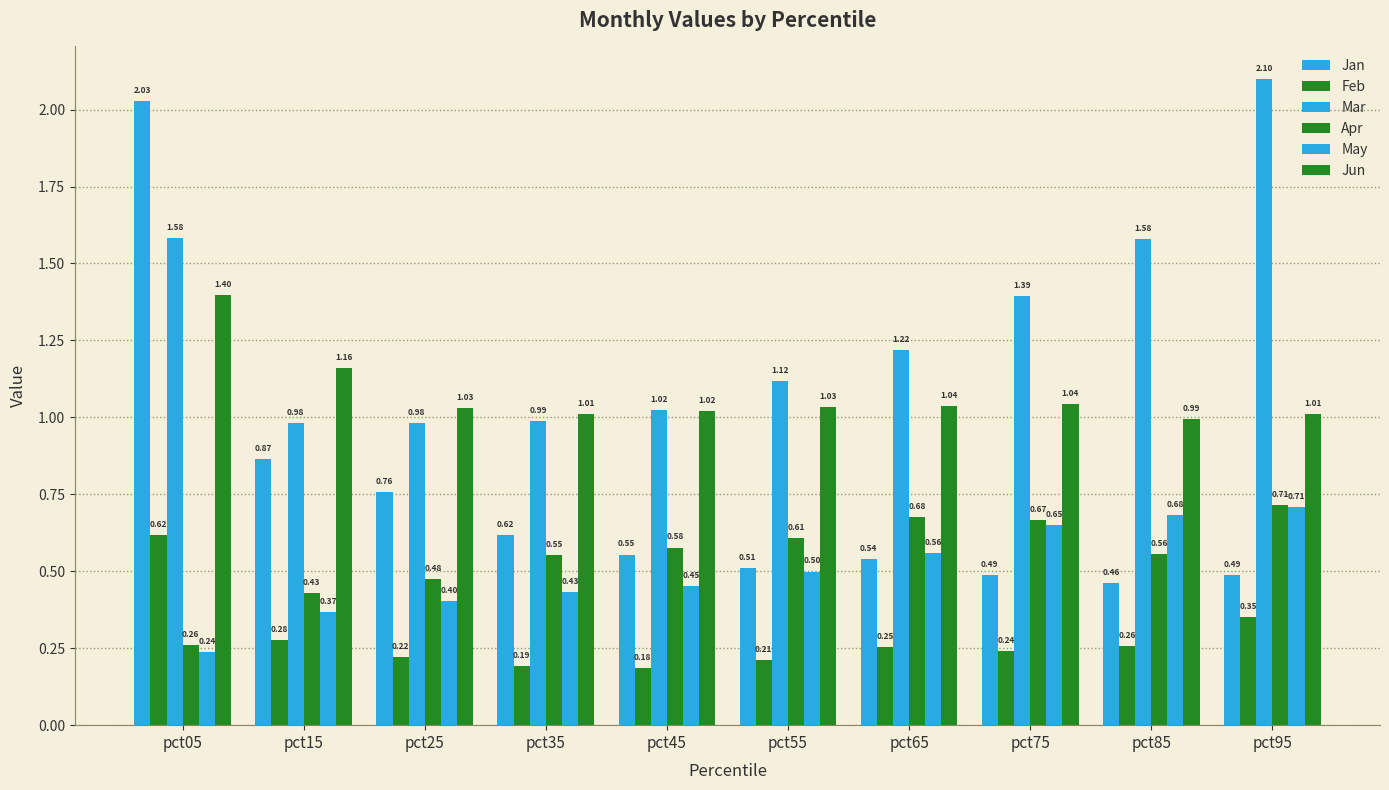

Reading left to right, list all the values displayed in this chart.

Jan: 2.0	0.9	0.8	0.6	0.6	0.5	0.5	0.5	0.5	0.5
Feb: 0.6	0.3	0.2	0.2	0.2	0.2	0.3	0.2	0.3	0.4
Mar: 1.6	1.0	1.0	1.0	1.0	1.1	1.2	1.4	1.6	2.1
Apr: 0.3	0.4	0.5	0.6	0.6	0.6	0.7	0.7	0.6	0.7
May: 0.2	0.4	0.4	0.4	0.5	0.5	0.6	0.7	0.7	0.7
Jun: 1.4	1.2	1.0	1.0	1.0	1.0	1.0	1.0	1.0	1.0